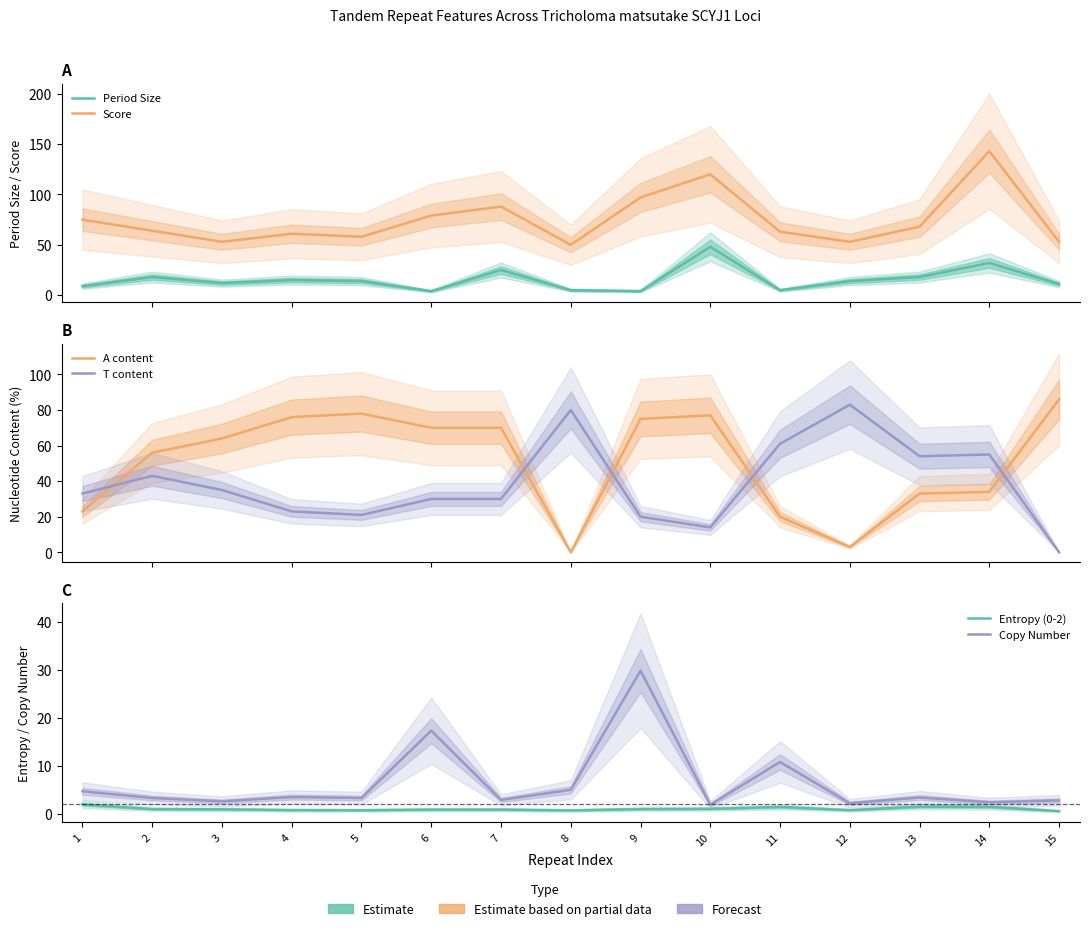

Between which two adjacent categories do Period Size and T content first intersect?

9 and 10